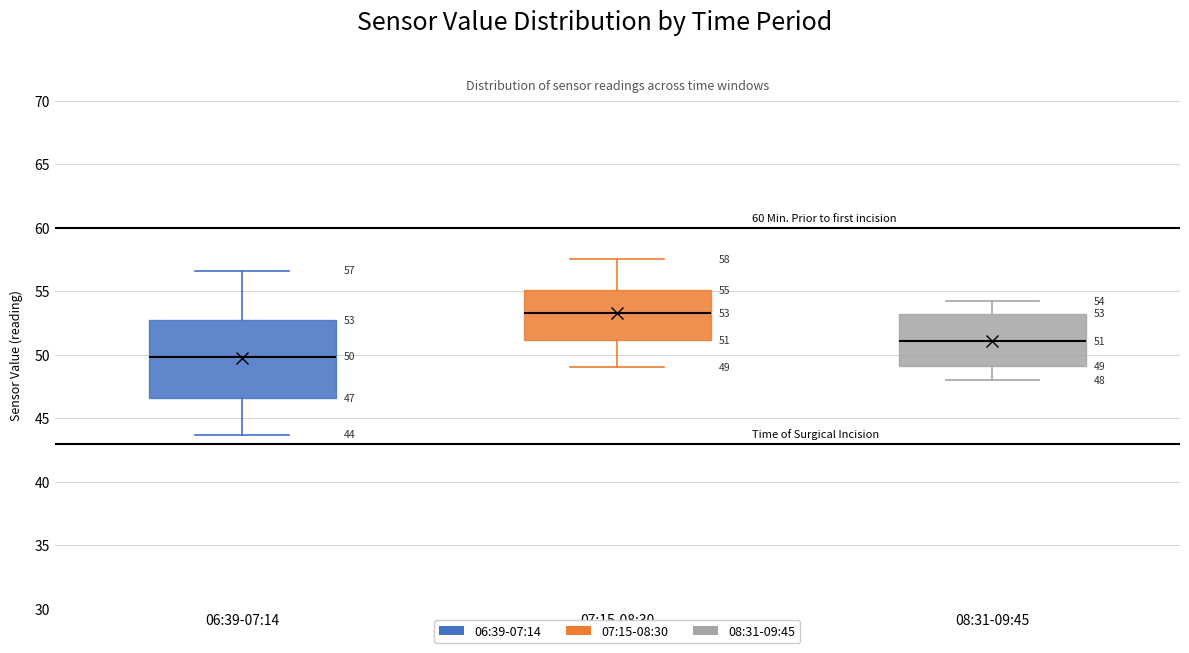

Which box's median line is the highest?

07:15-08:30